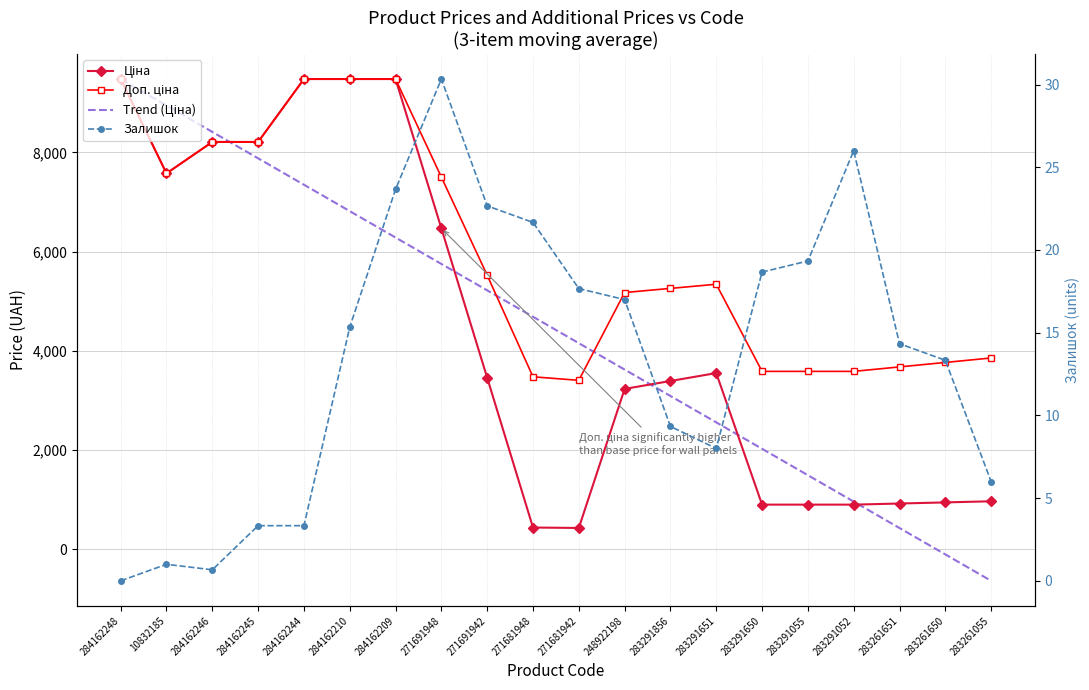

What position from the right is 284162246?

18